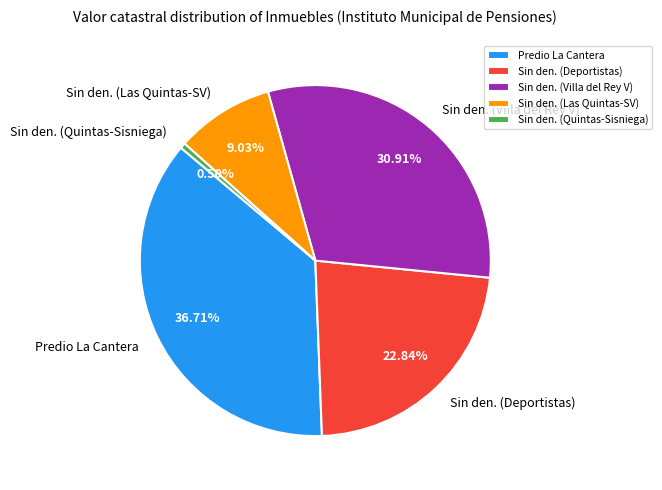

To the nearest percent, what percentage of the pie is Predio La Cantera?

37%